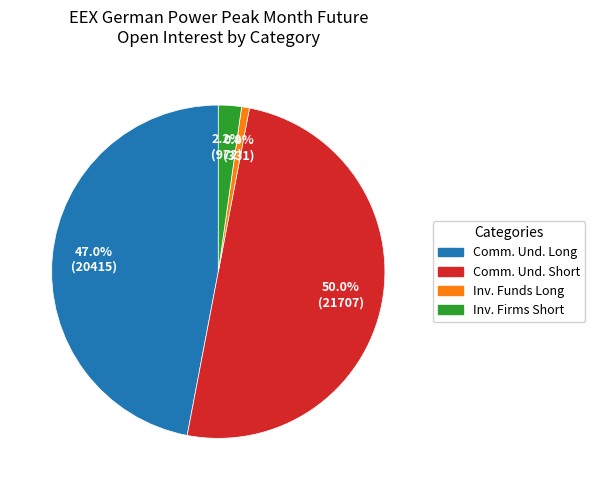

How many segments does this pie chart have?

4